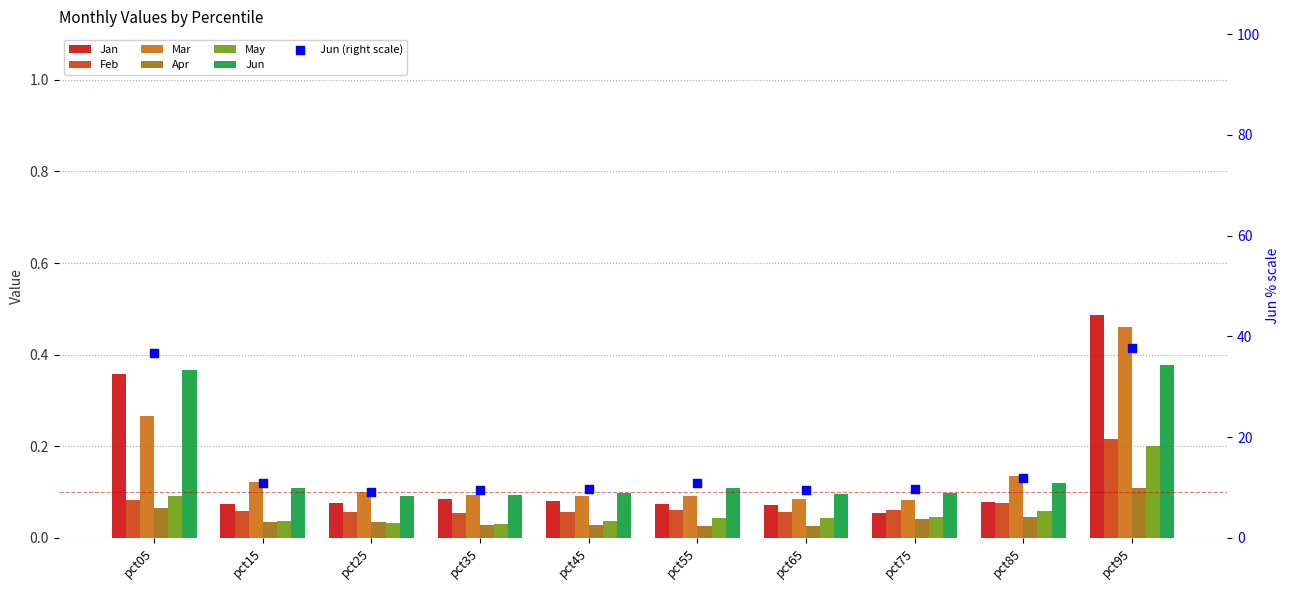

Which series reaches the maximum Y coordinate?

Jan